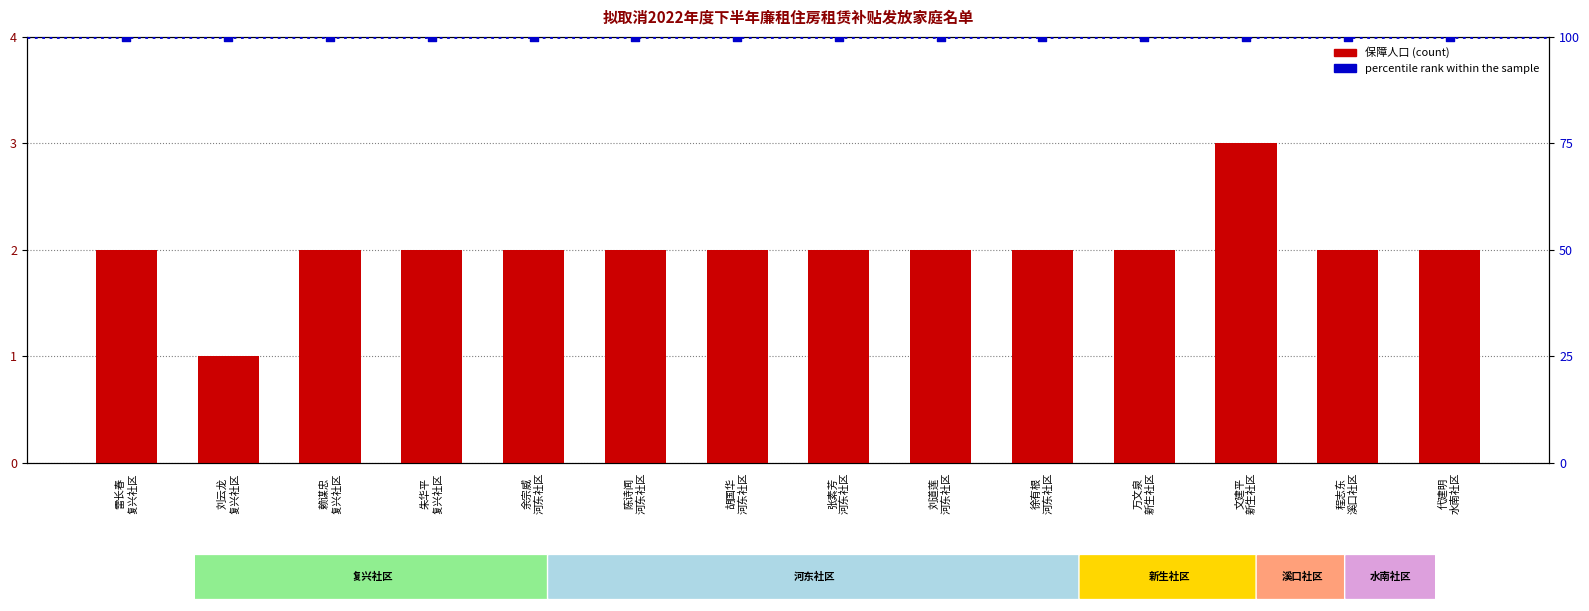

What is the ratio of the value at 胡国华
河东社区 to the value at 雷长春
复兴社区?

1.0